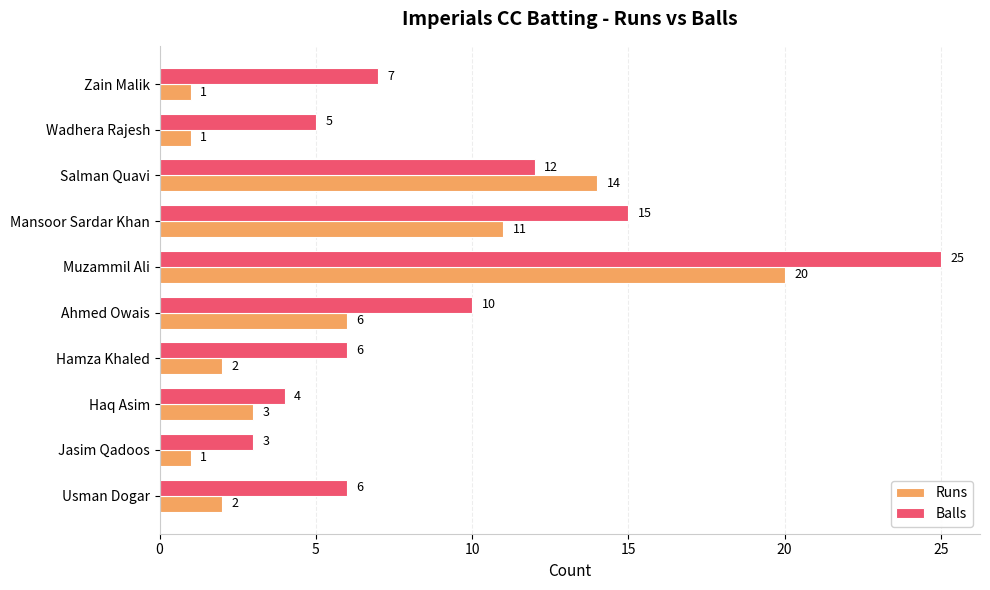

Is the value of Runs at Salman Quavi greater than the value of Balls at Hamza Khaled?

Yes